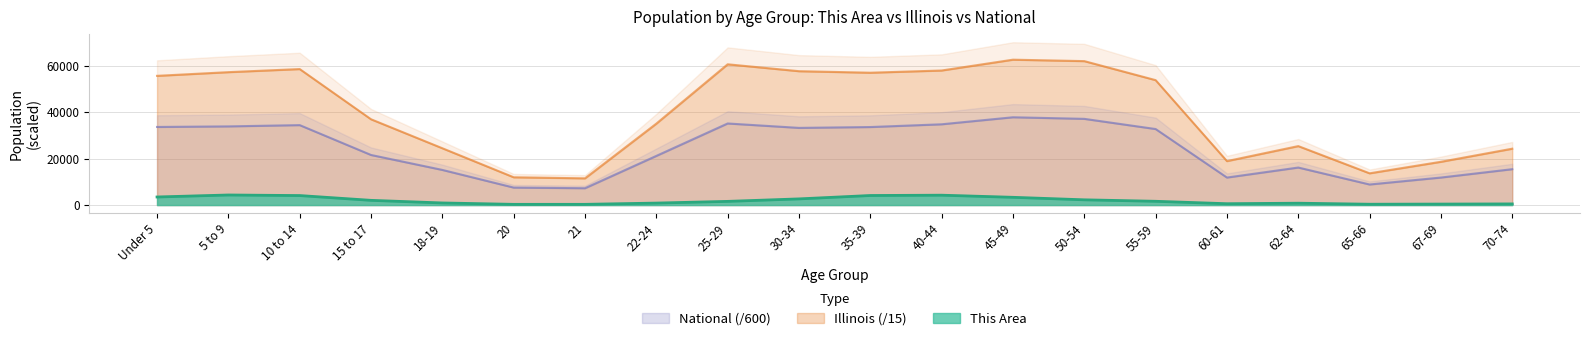

What is the average value of the National series?

24182.6